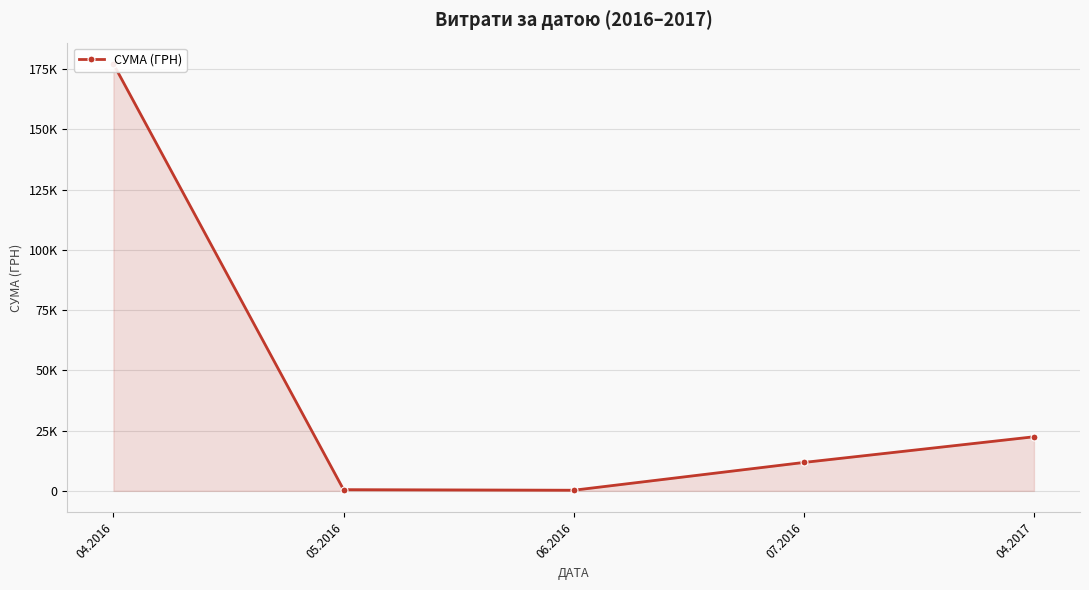

List the labels in order of value, largest first.

04.2016, 04.2017, 07.2016, 05.2016, 06.2016